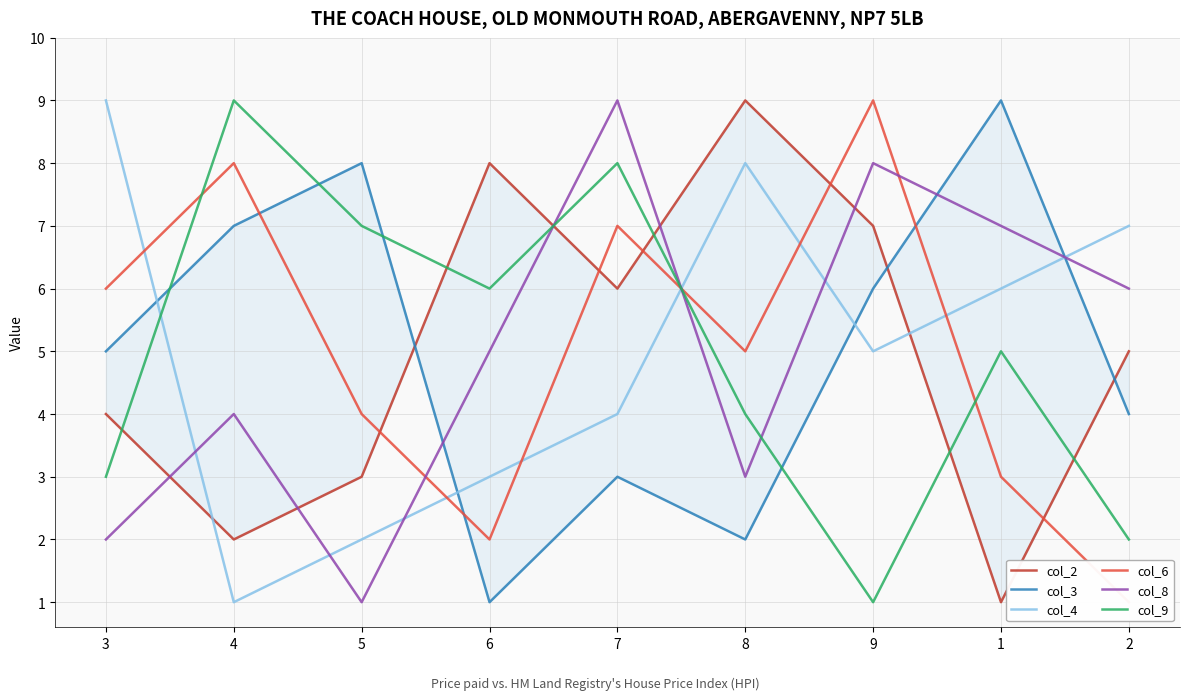

Reading left to right, list all the values displayed in this chart.

col_2: 3=4	4=2	5=3	6=8	7=6	8=9	9=7	1=1	2=5
col_3: 3=5	4=7	5=8	6=1	7=3	8=2	9=6	1=9	2=4
col_4: 3=9	4=1	5=2	6=3	7=4	8=8	9=5	1=6	2=7
col_6: 3=6	4=8	5=4	6=2	7=7	8=5	9=9	1=3	2=1
col_8: 3=2	4=4	5=1	6=5	7=9	8=3	9=8	1=7	2=6
col_9: 3=3	4=9	5=7	6=6	7=8	8=4	9=1	1=5	2=2